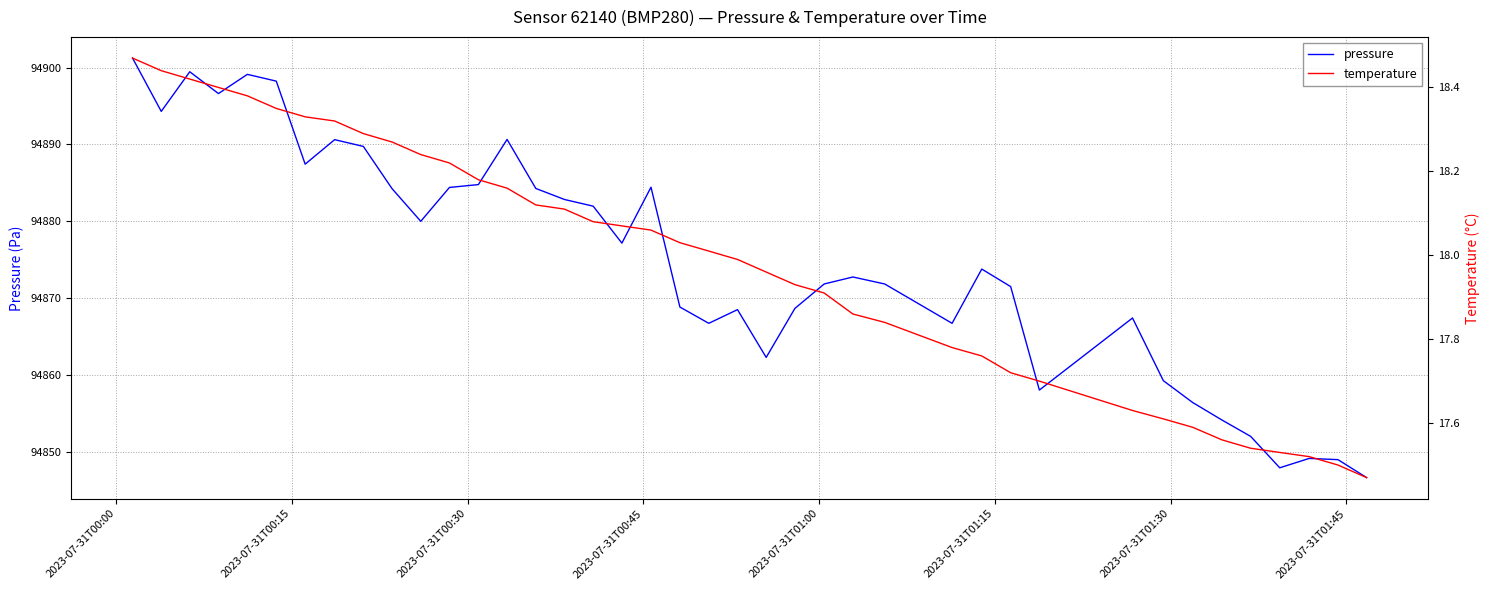

What is the sum of all temperature values?

719.4